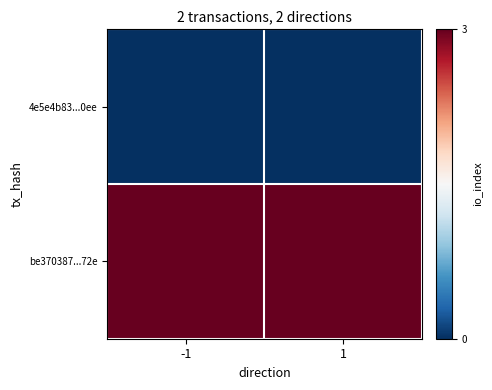

Reading left to right, extract all data points from this chart.

4e5e4b83...0ee: -1=0	1=0
be370387...72e: -1=3	1=3